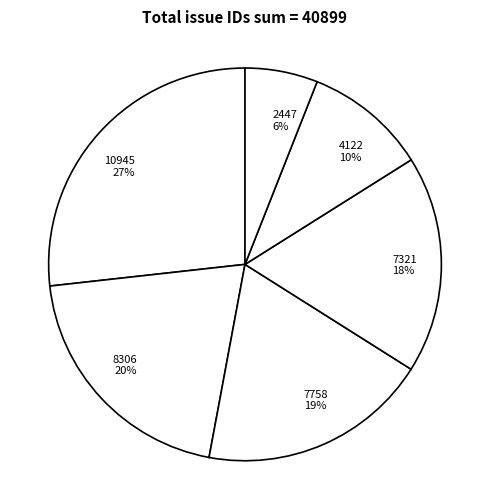

Do 7758 and 7321 together represent more than half of the pie?

No